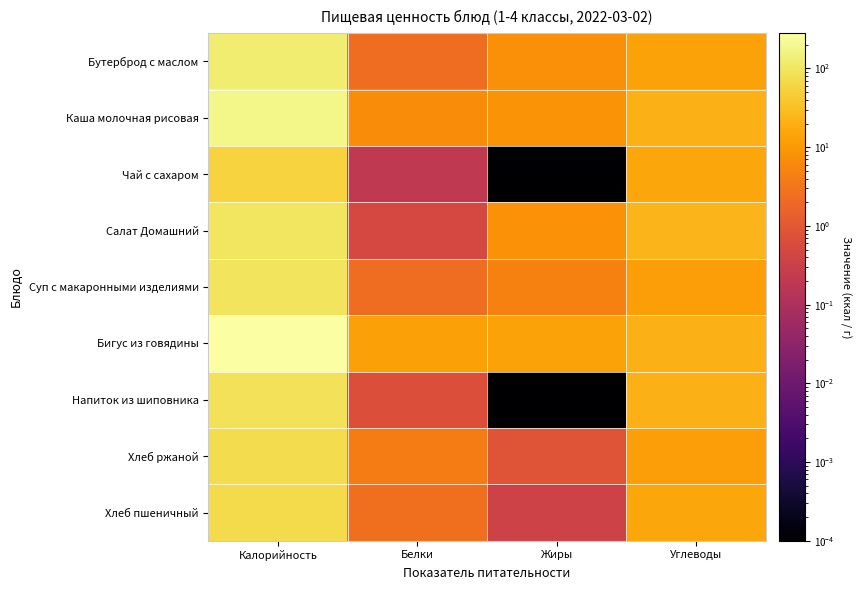

Between Жиры and Белки, which is larger?

Жиры